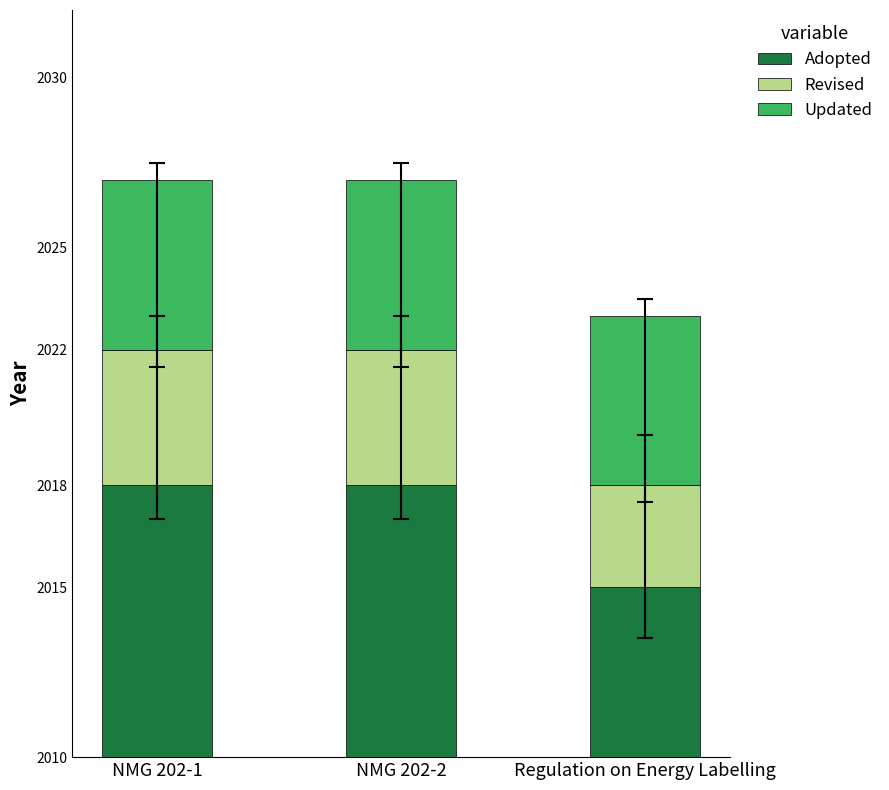

What is the sum of all Adopted values?

6051